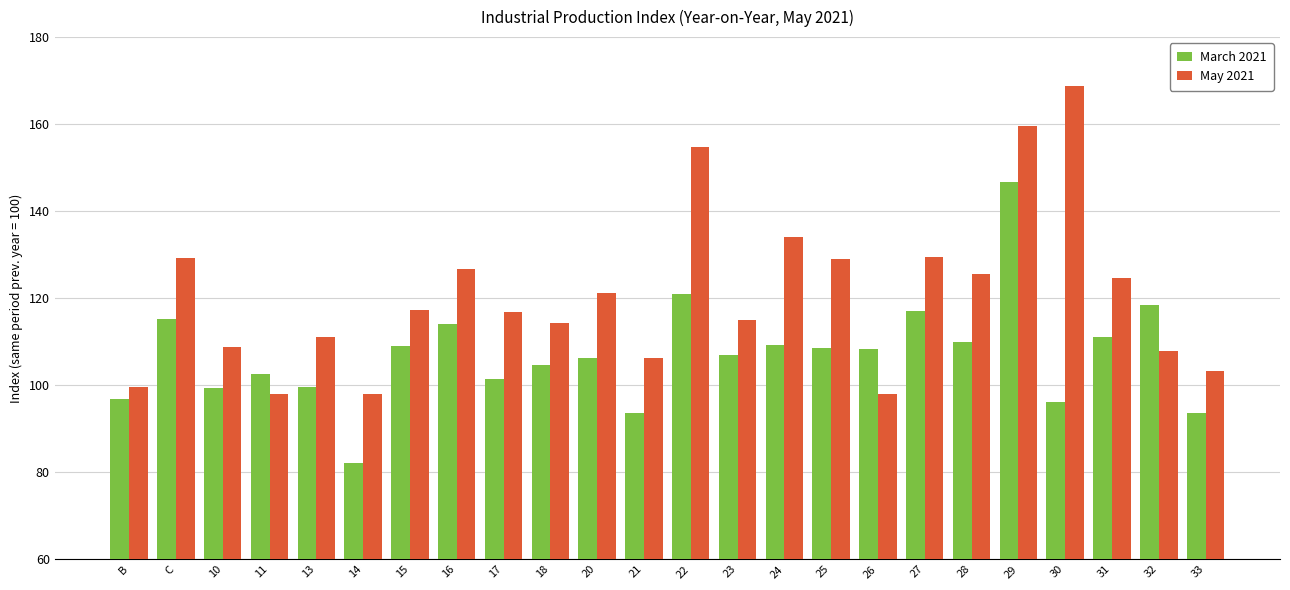

What is the minimum value for May 2021?

98.0